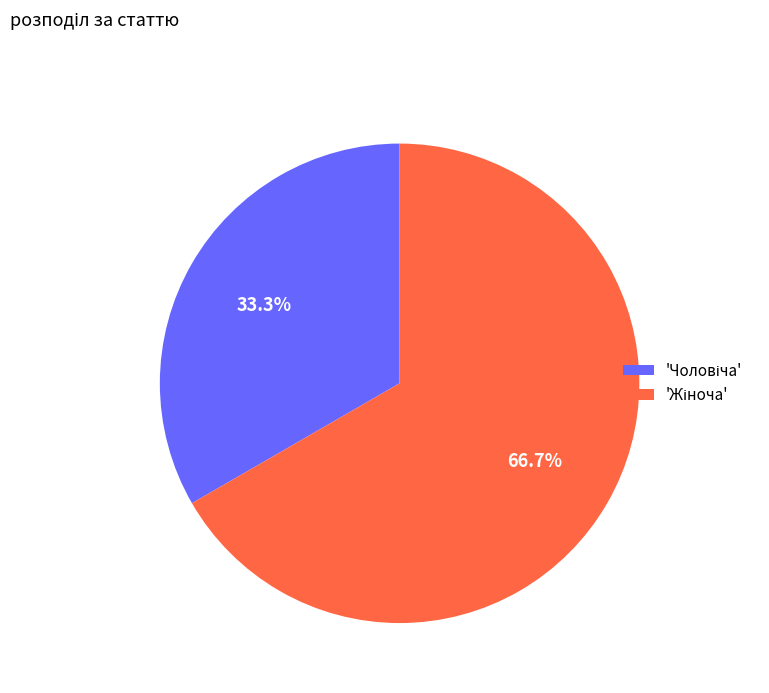

Is there any slice that represents more than half of the pie?

Yes